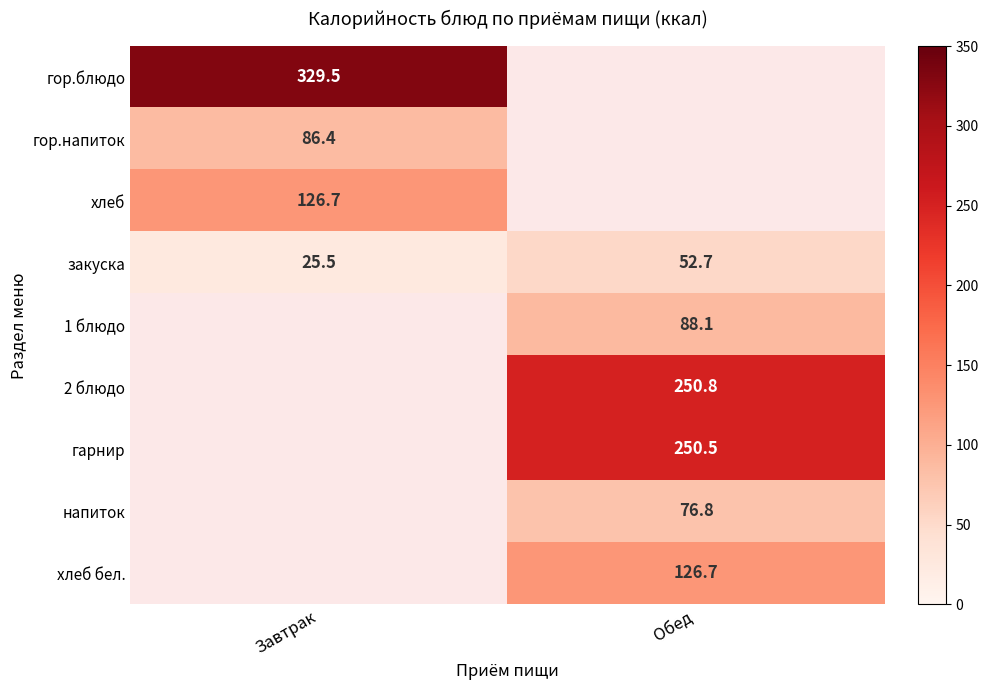

Is the value of гор.напиток at Завтрак greater than the value of 1 блюдо at Обед?

No